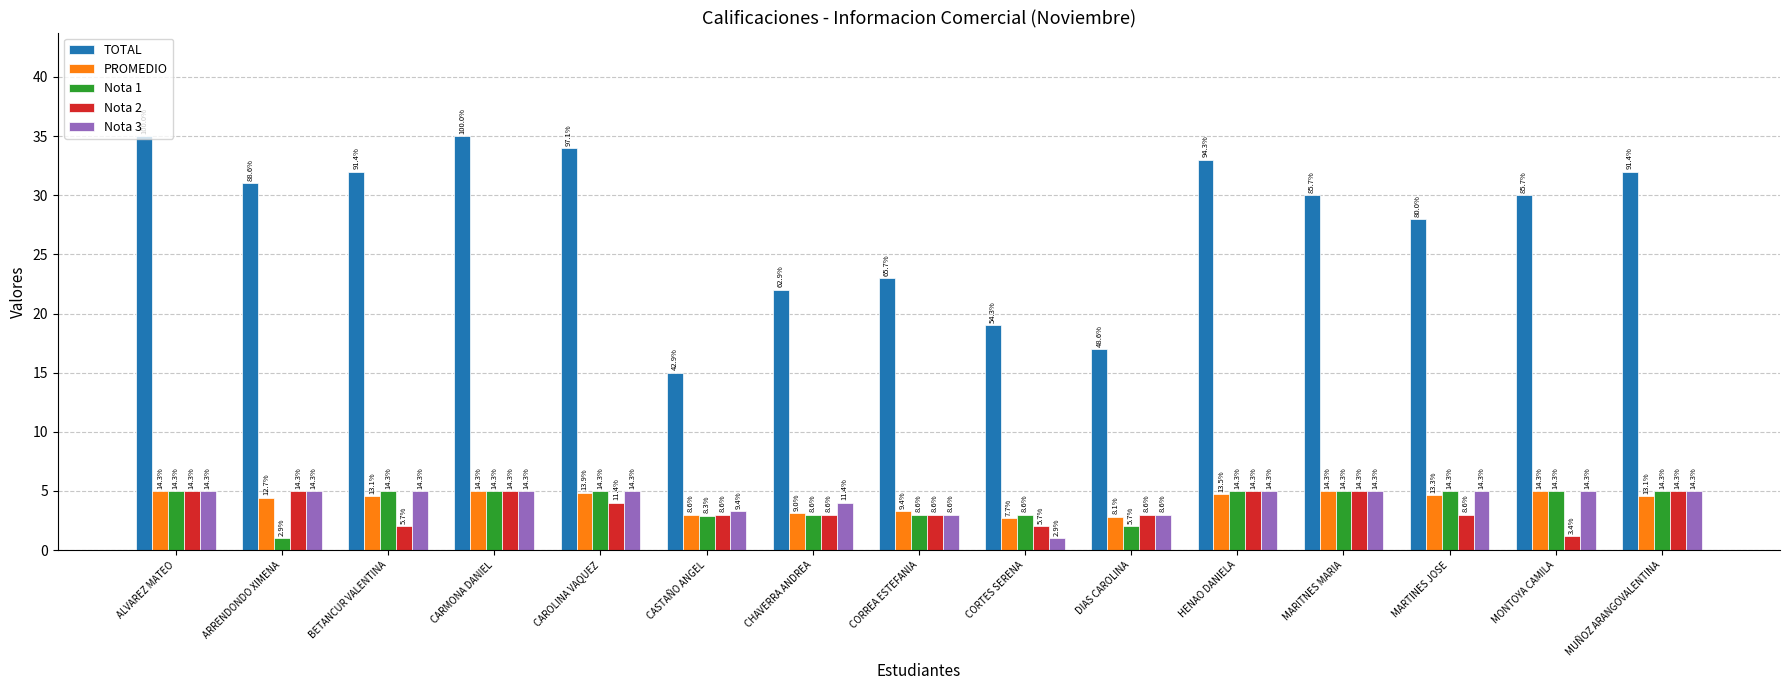

Is it true that Nota 1 equals 5.0 at MONTOYA CAMILA?

True